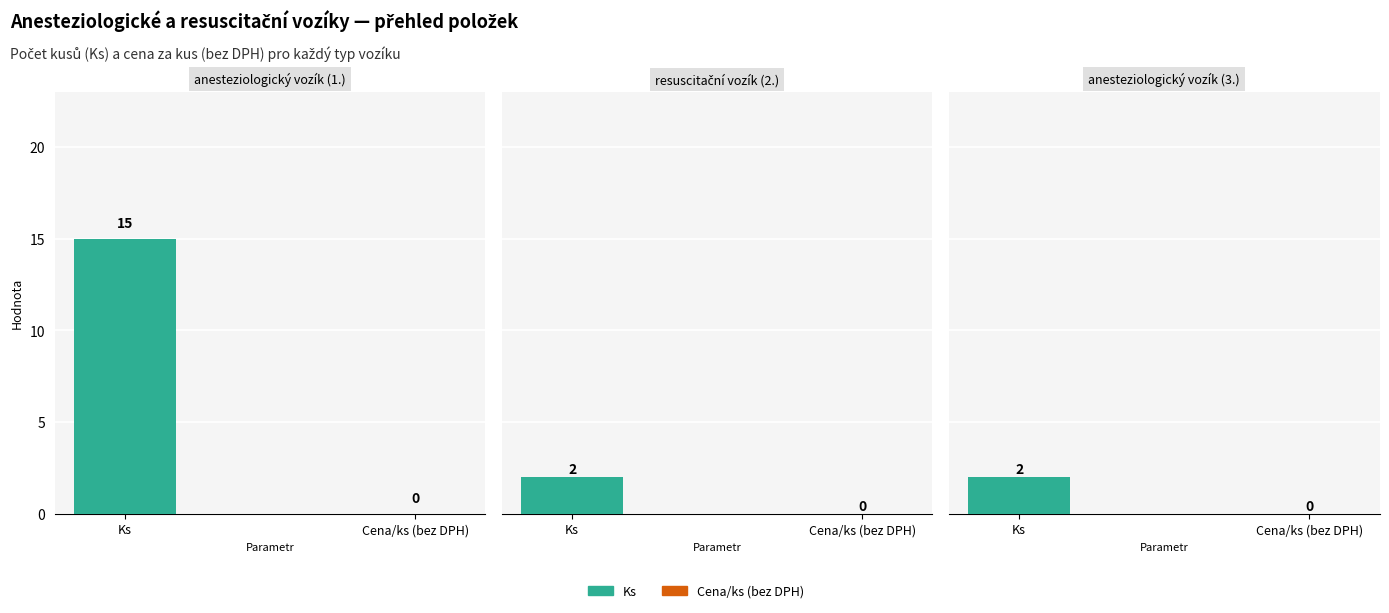

Which series has the largest total across all categories?

Ks